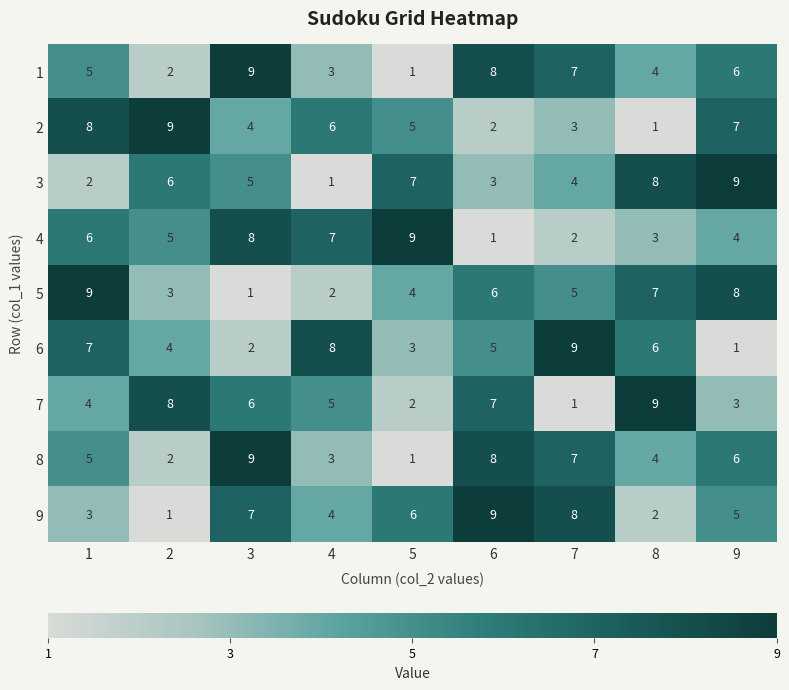

What is the sum of the 2 values at 3 and 6?

6